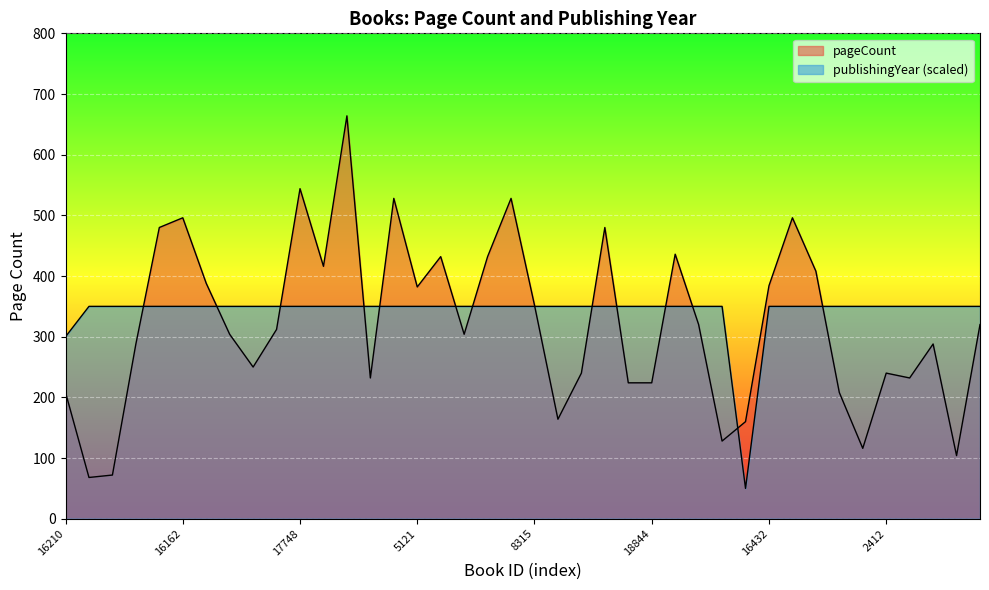

What are all the series names shown in the legend?

pageCount, publishingYear